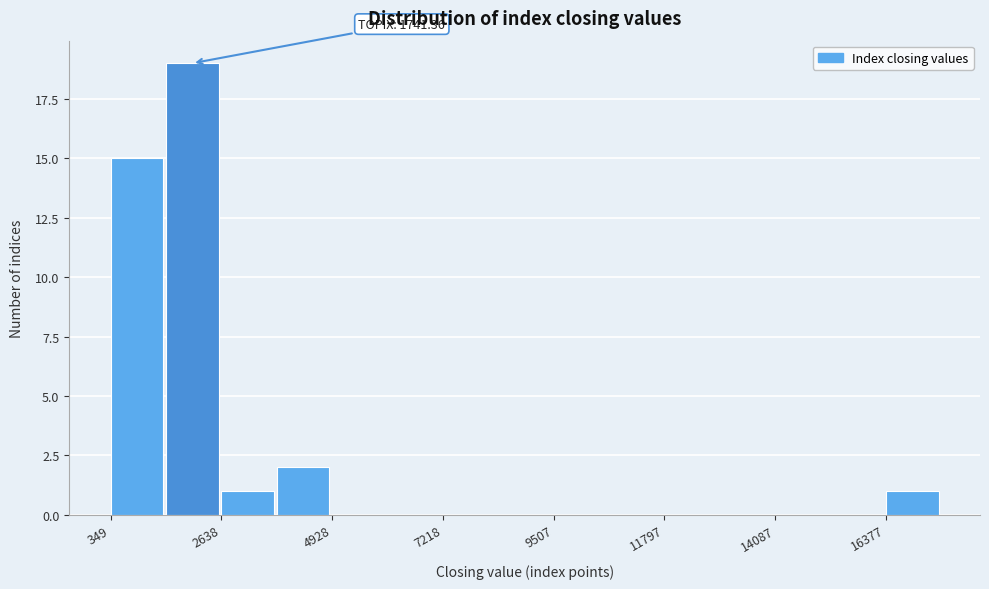

Around what value on the x-axis is the tallest bar? Give the approximate position of its centre, as read against the axis.

2000